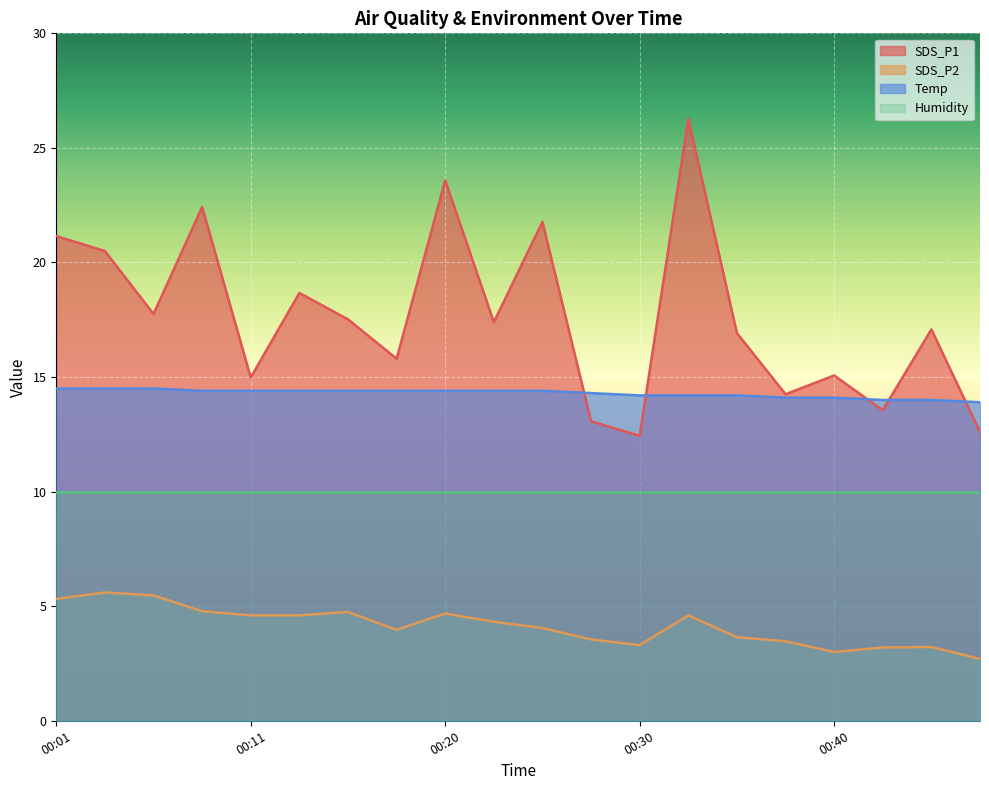

Is the value of Temp at 00:23 greater than the value of SDS_P1 at 00:37?

Yes